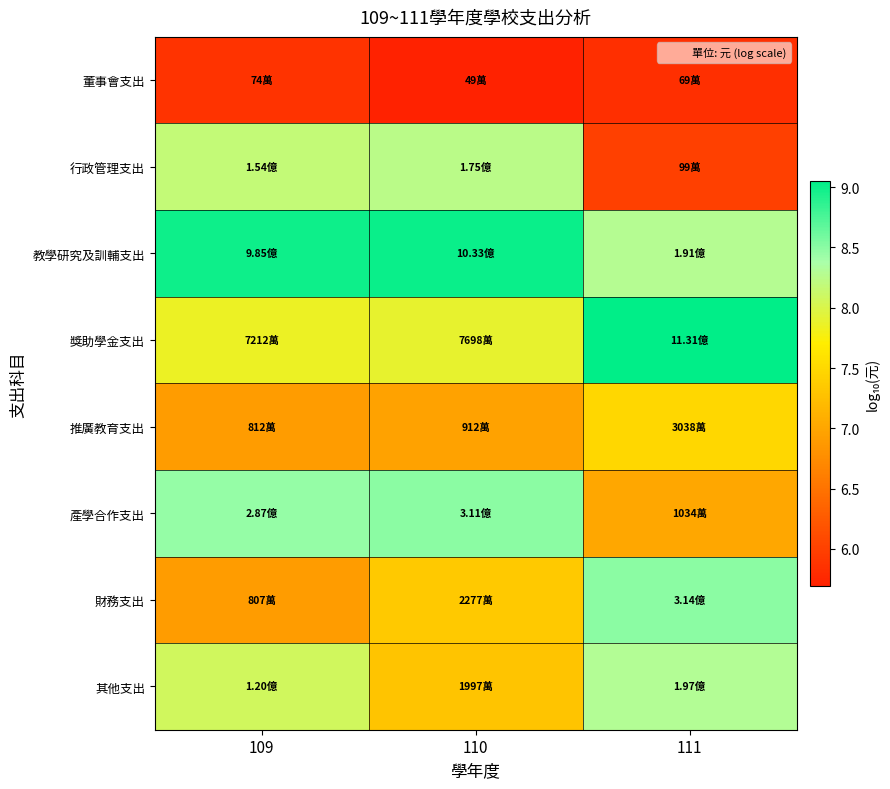

Reading left to right, what are all the values shown in this chart?

董事會支出: 109=5.9	110=5.7	111=5.8
行政管理支出: 109=8.2	110=8.2	111=6.0
教學研究及訓輔支出: 109=9.0	110=9.0	111=8.3
獎助學金支出: 109=7.9	110=7.9	111=9.1
推廣教育支出: 109=6.9	110=7.0	111=7.5
產學合作支出: 109=8.5	110=8.5	111=7.0
財務支出: 109=6.9	110=7.4	111=8.5
其他支出: 109=8.1	110=7.3	111=8.3